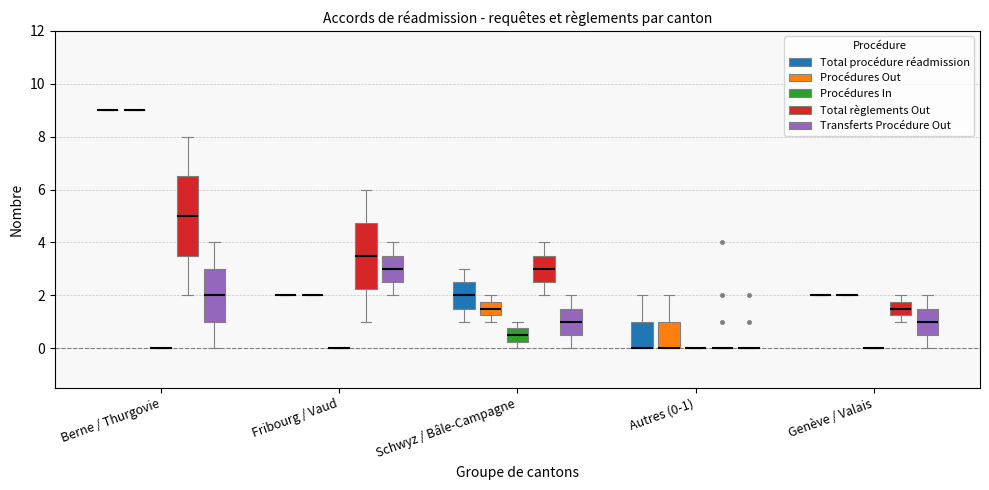

Reading left to right, read every box against the y-axis: the position of its median line, the range the box covers, and the ends of its whiskers. The values are not printed on the chart, so give them approximately, as read against the axis.

Berne / Thurgovie (Total procédure réadmission): box collapsed to a line at 9.0, whiskers 9.0 to 9.0
Berne / Thurgovie (Procédures Out): box collapsed to a line at 9.0, whiskers 9.0 to 9.0
Berne / Thurgovie (Procédures In): box collapsed to a line at 0.0, whiskers 0.0 to 0.0
Berne / Thurgovie (Total règlements Out): median 5.0, box 3.6 to 6.6, whiskers 2.0 to 8.0
Berne / Thurgovie (Transferts Procédure Out): median 2.0, box 1.0 to 3.0, whiskers 0.0 to 4.0
Fribourg / Vaud (Total procédure réadmission): box collapsed to a line at 2.0, whiskers 2.0 to 2.0
Fribourg / Vaud (Procédures Out): box collapsed to a line at 2.0, whiskers 2.0 to 2.0
Fribourg / Vaud (Procédures In): box collapsed to a line at 0.0, whiskers 0.0 to 0.0
Fribourg / Vaud (Total règlements Out): median 3.6, box 2.2 to 4.8, whiskers 1.0 to 6.0
Fribourg / Vaud (Transferts Procédure Out): median 3.0, box 2.6 to 3.6, whiskers 2.0 to 4.0
Schwyz / Bâle-Campagne (Total procédure réadmission): median 2.0, box 1.6 to 2.6, whiskers 1.0 to 3.0
Schwyz / Bâle-Campagne (Procédures Out): median 1.6, box 1.2 to 1.8, whiskers 1.0 to 2.0
Schwyz / Bâle-Campagne (Procédures In): median 0.6, box 0.2 to 0.8, whiskers 0.0 to 1.0
Schwyz / Bâle-Campagne (Total règlements Out): median 3.0, box 2.6 to 3.6, whiskers 2.0 to 4.0
Schwyz / Bâle-Campagne (Transferts Procédure Out): median 1.0, box 0.6 to 1.6, whiskers 0.0 to 2.0
Autres (0-1) (Total procédure réadmission): median 0.0 (drawn on the box's lower edge), box 0.0 to 1.0, whiskers 0.0 to 2.0
Autres (0-1) (Procédures Out): median 0.0 (drawn on the box's lower edge), box 0.0 to 1.0, whiskers 0.0 to 2.0
Autres (0-1) (Procédures In): box collapsed to a line at 0.0, whiskers 0.0 to 0.0
Autres (0-1) (Total règlements Out): box collapsed to a line at 0.0, whiskers 0.0 to 0.0
Autres (0-1) (Transferts Procédure Out): box collapsed to a line at 0.0, whiskers 0.0 to 0.0
Genève / Valais (Total procédure réadmission): box collapsed to a line at 2.0, whiskers 2.0 to 2.0
Genève / Valais (Procédures Out): box collapsed to a line at 2.0, whiskers 2.0 to 2.0
Genève / Valais (Procédures In): box collapsed to a line at 0.0, whiskers 0.0 to 0.0
Genève / Valais (Total règlements Out): median 1.6, box 1.2 to 1.8, whiskers 1.0 to 2.0
Genève / Valais (Transferts Procédure Out): median 1.0, box 0.6 to 1.6, whiskers 0.0 to 2.0